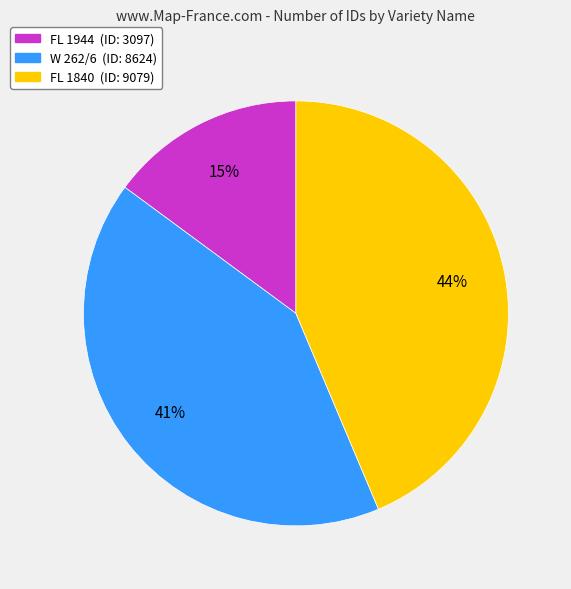

Which slice is the largest?

FL 1840